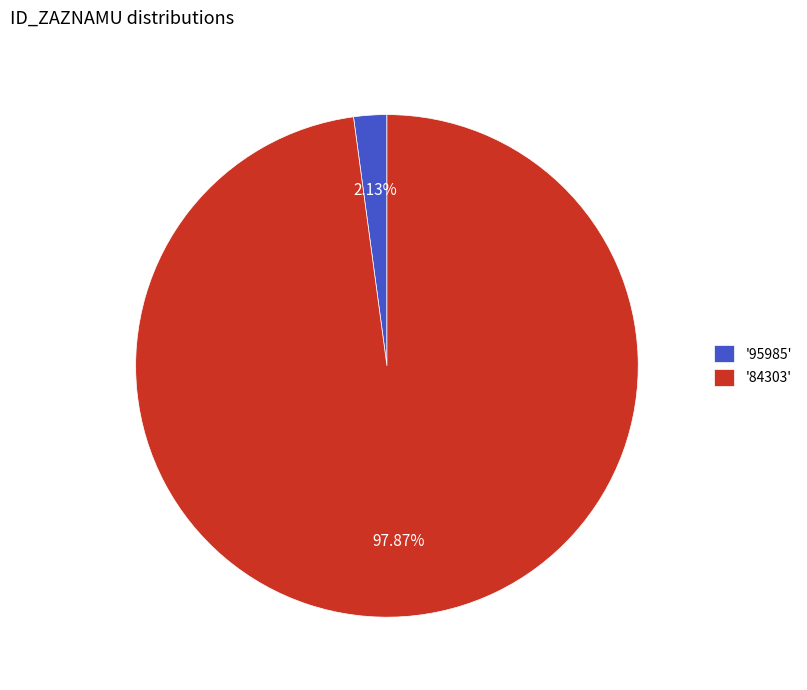

Rank the categories by value from lowest to highest.

'95985', '84303'